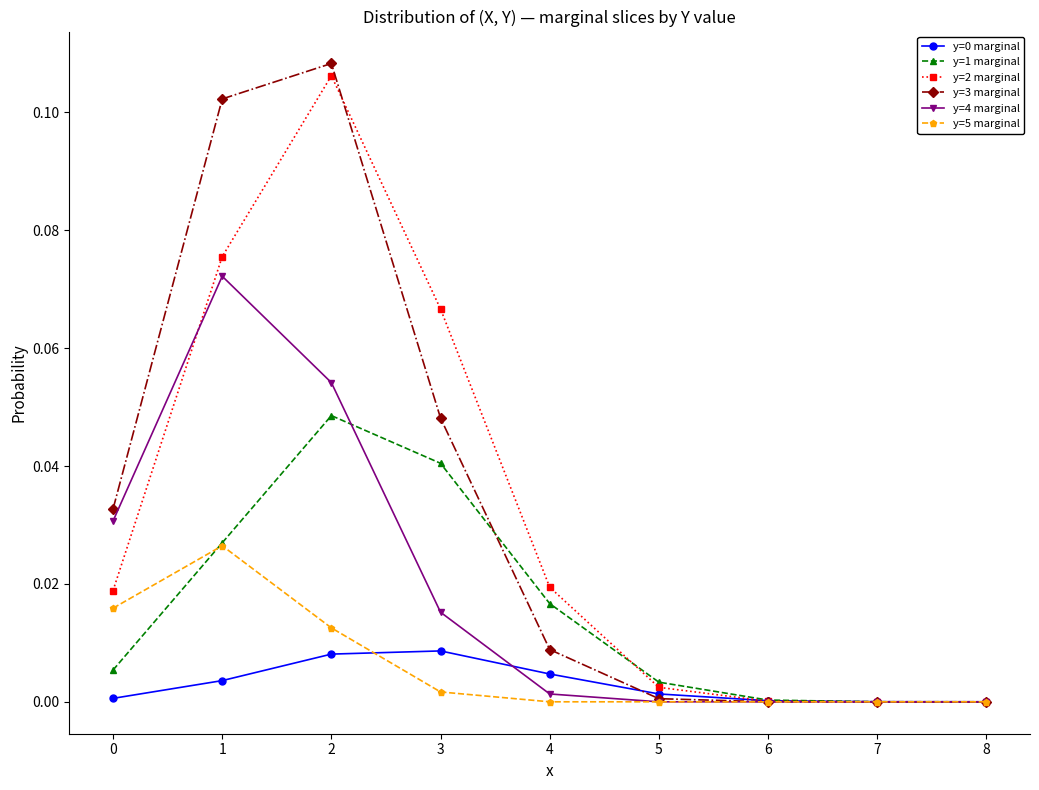

True or false: y=5 marginal has a value of 0.0 at 3.

True